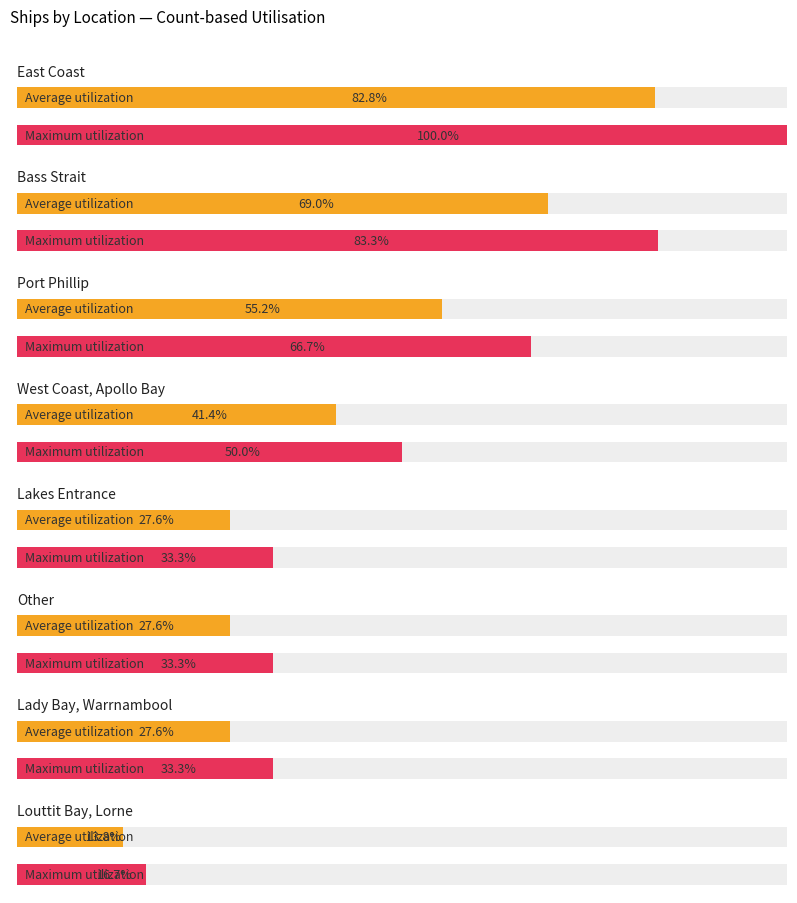

How many bars are there in each group?

2